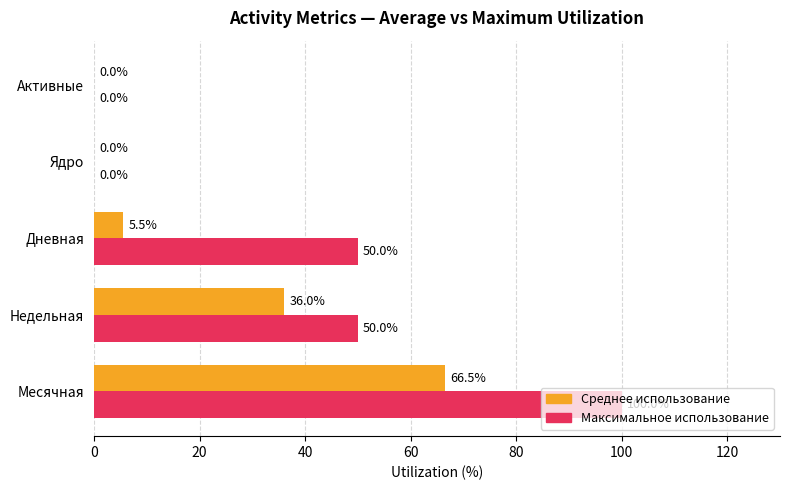

Between Недельная and Активные, which series saw the biggest shift?

Максимальное использование